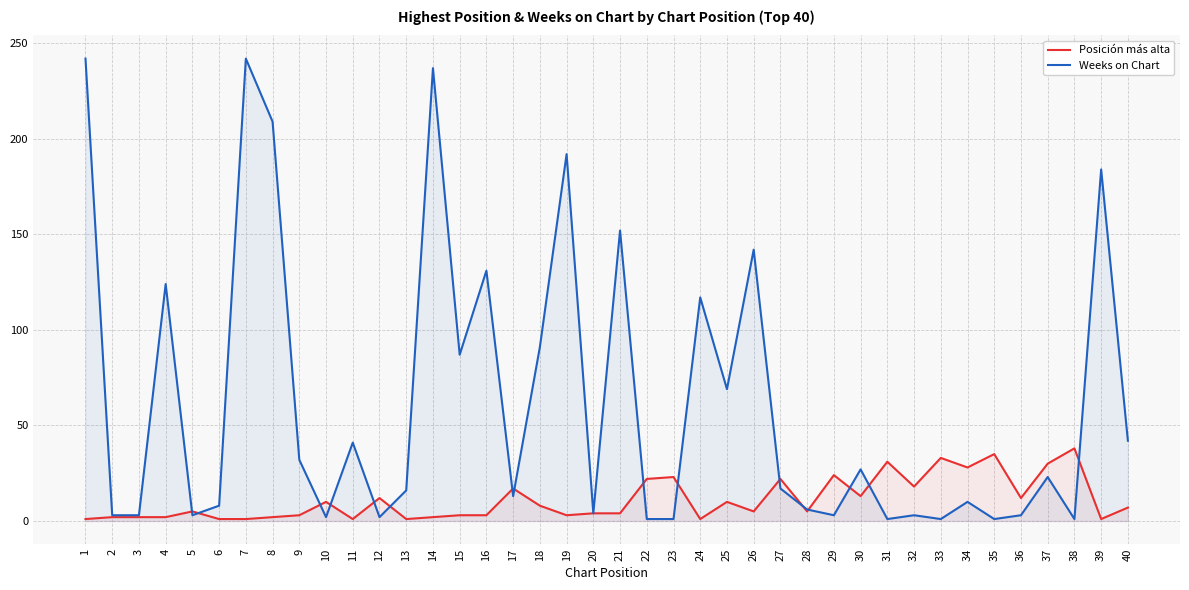

At which category is the sum across all series the highest?

1